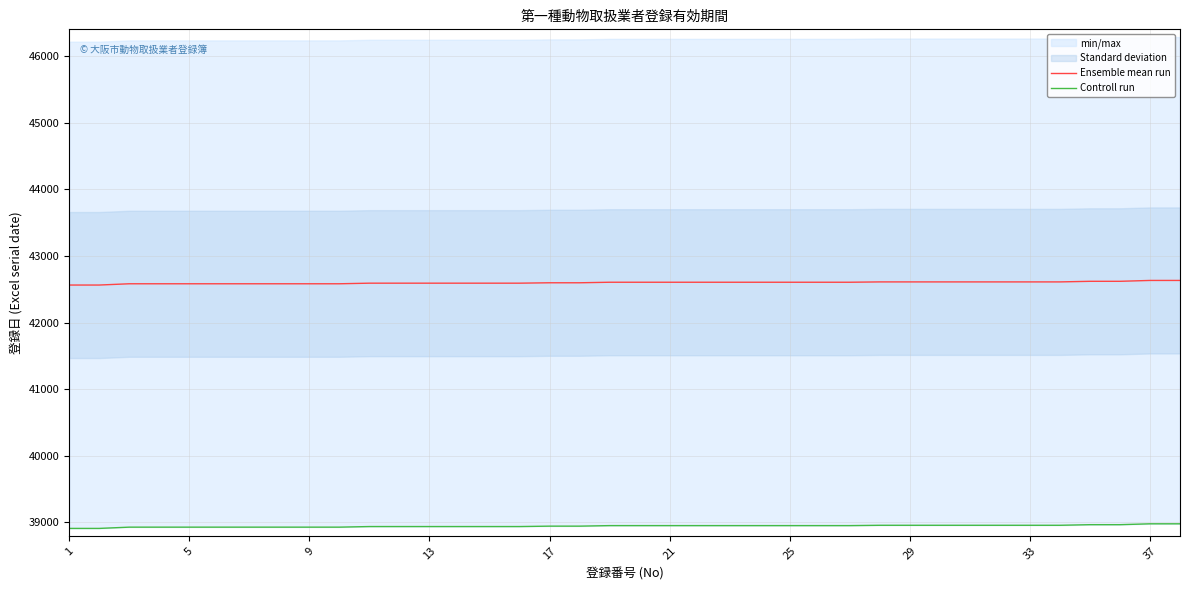

The value of Ensemble mean run at 29 is 42610. True or false?

True